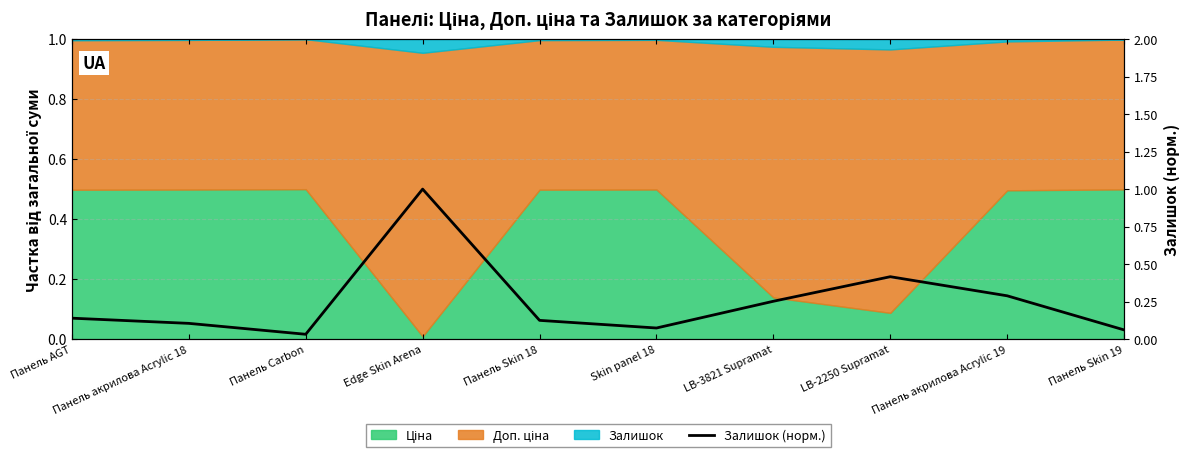

Rank the categories by value from lowest to highest.

Панель Carbon, Панель Skin 19, Skin panel 18, Панель акрилова Acrylic 18, Панель Skin 18, Панель AGT, LB-3821 Supramat, Панель акрилова Acrylic 19, LB-2250 Supramat, Edge Skin Arena